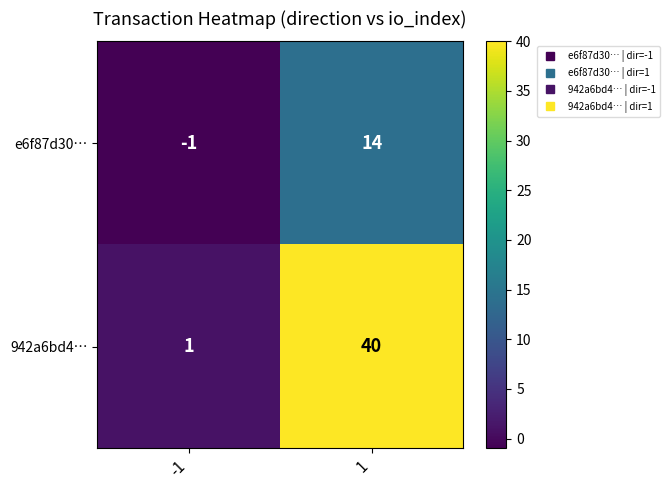

At 1, list the series in order from smallest to largest.

e6f87d30…, 942a6bd4…